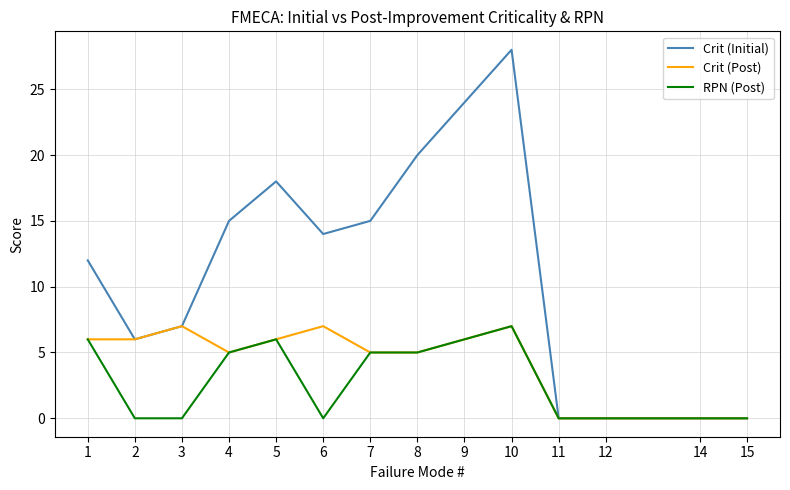

At which category is the sum across all series the highest?

10